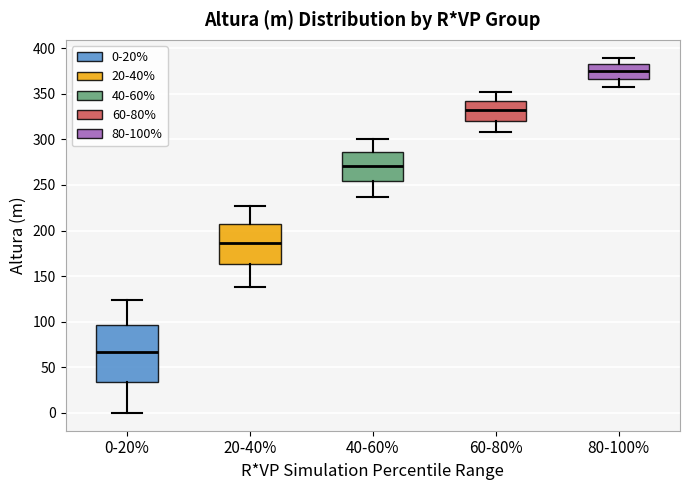

Which box's median line is the lowest?

0-20%